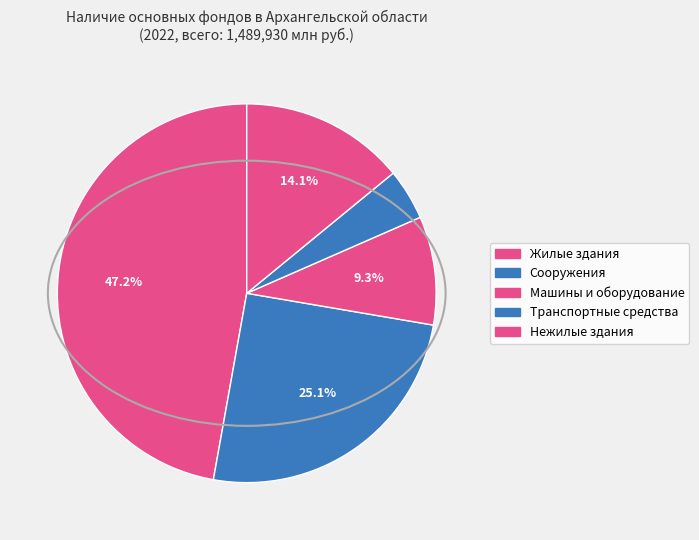

How many slices are in this pie chart?

5